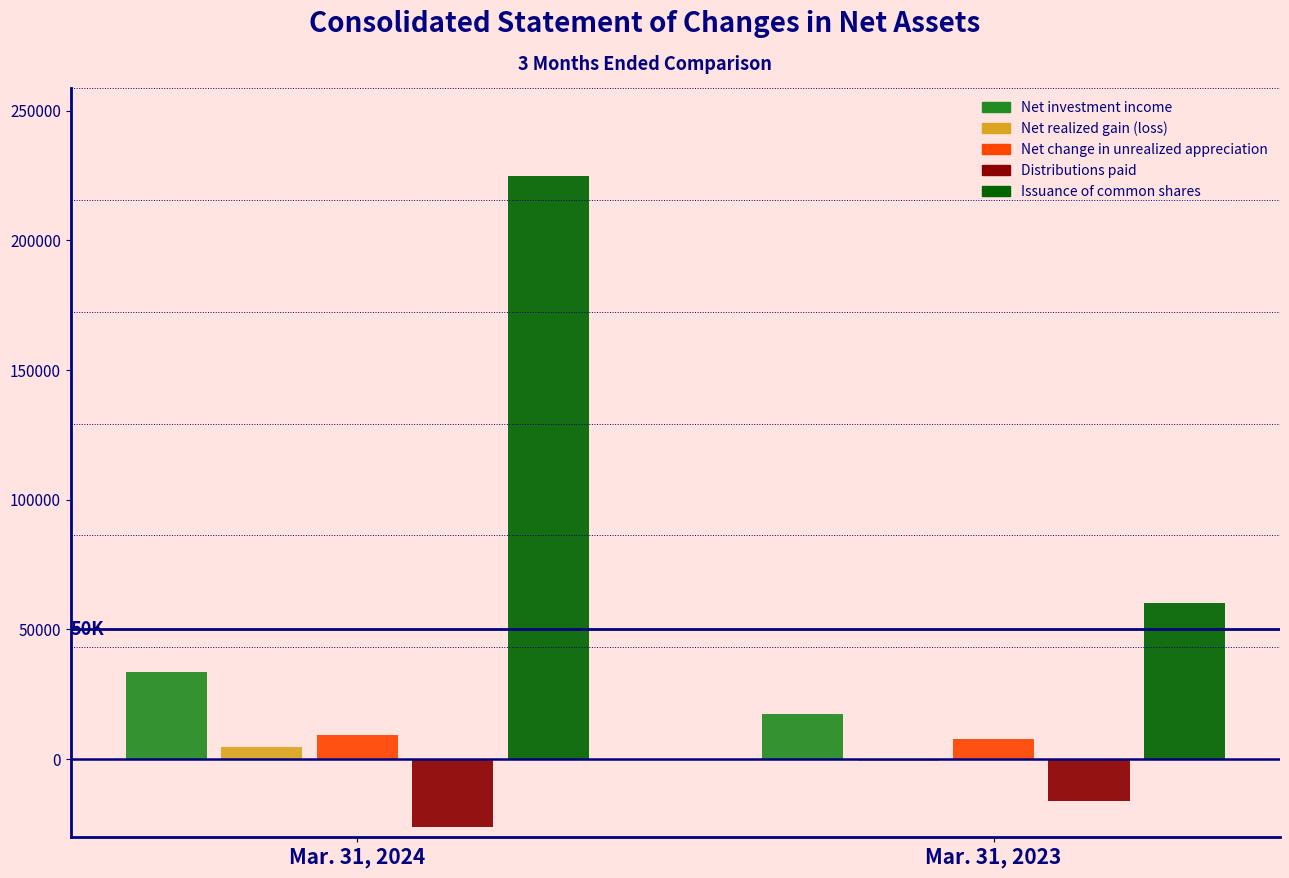

Reading left to right, what are all the values shown in this chart?

Net investment income: Mar. 31, 2024=33612	Mar. 31, 2023=17263
Net realized gain (loss): Mar. 31, 2024=4546	Mar. 31, 2023=-742
Net change in unrealized appreciation: Mar. 31, 2024=9150	Mar. 31, 2023=7866
Distributions paid: Mar. 31, 2024=-26205	Mar. 31, 2023=-16073
Issuance of common shares: Mar. 31, 2024=225000	Mar. 31, 2023=60000